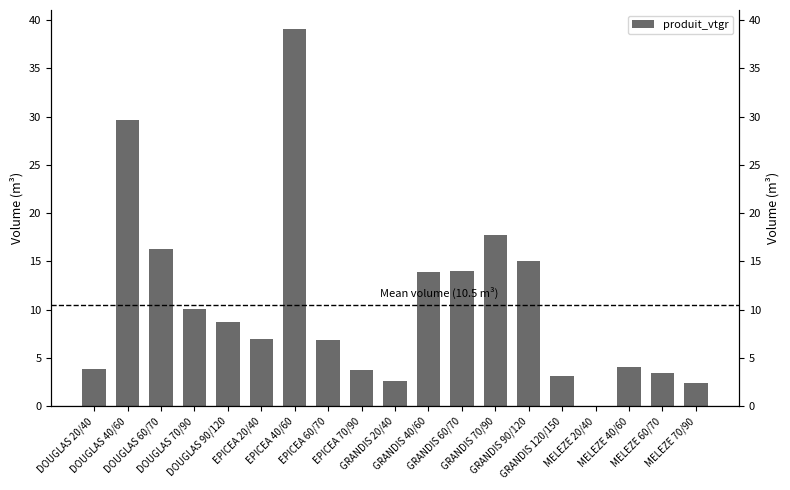

What is the label of the 14th bar from the right?

EPICEA 20/40